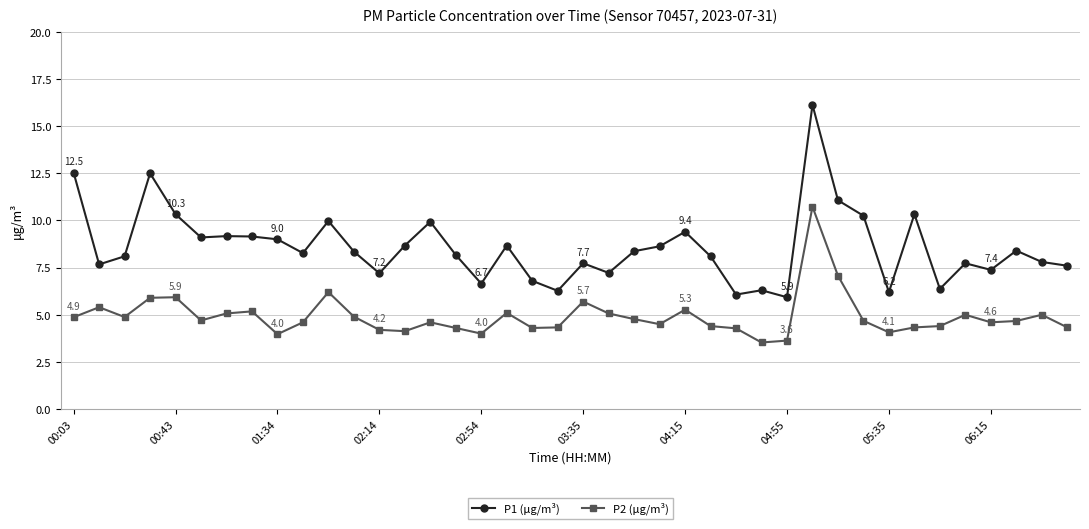

What is the value of the P1 (μg/m³) point at the 26th from the left?

8.1